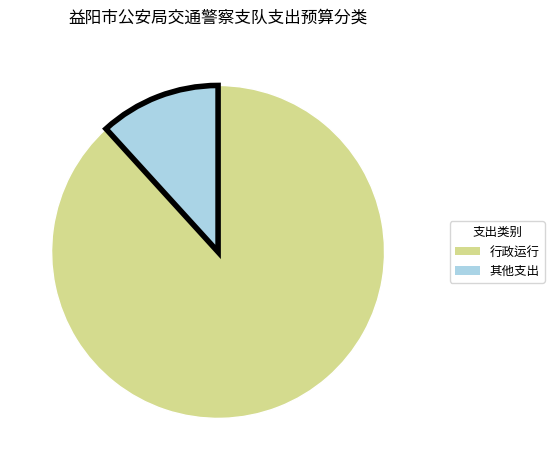

What is the largest slice in the pie chart?

行政运行